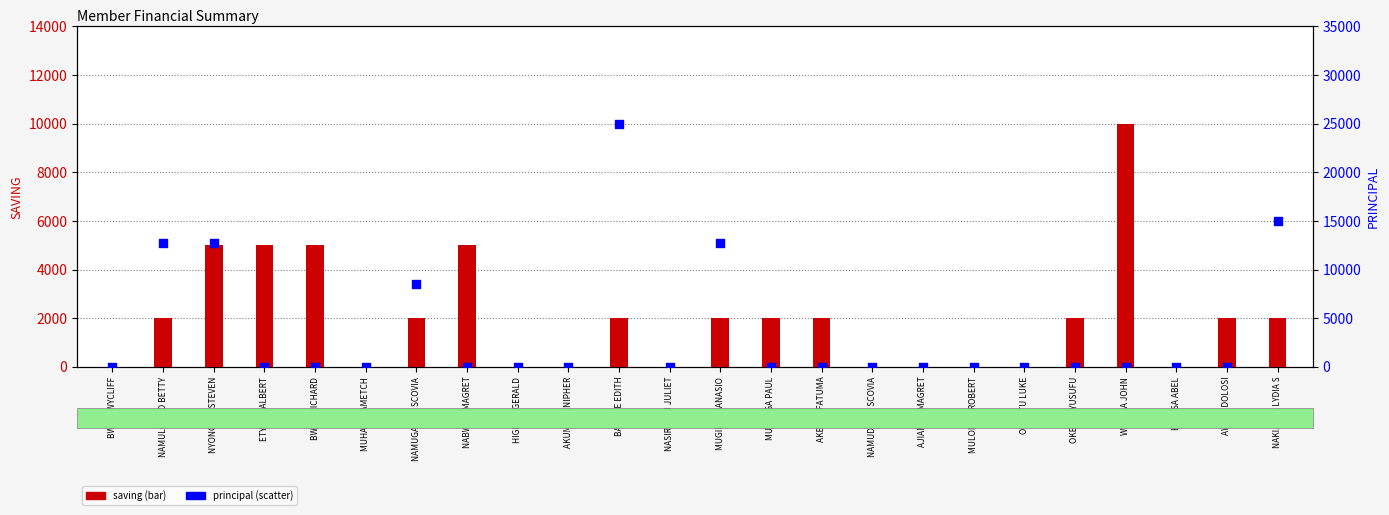

Which series has the largest total across all categories?

principal